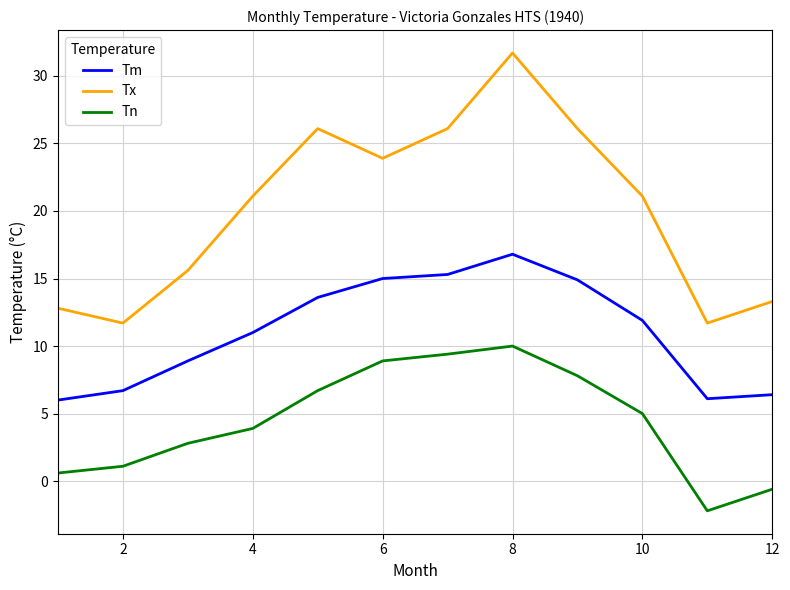

Which series has the largest range (max minus min)?

Tx